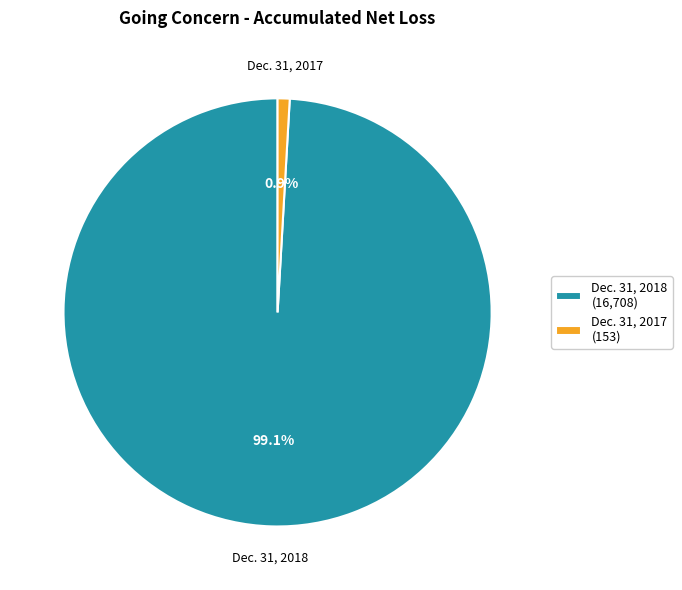

Rank the categories by value from lowest to highest.

Dec. 31, 2017, Dec. 31, 2018